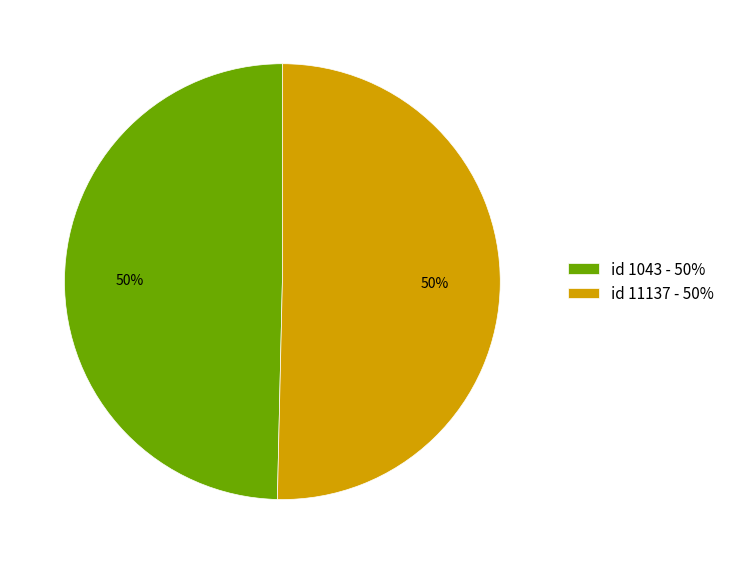

True or false: id 11137 - 50% accounts for 42% of the total.

False